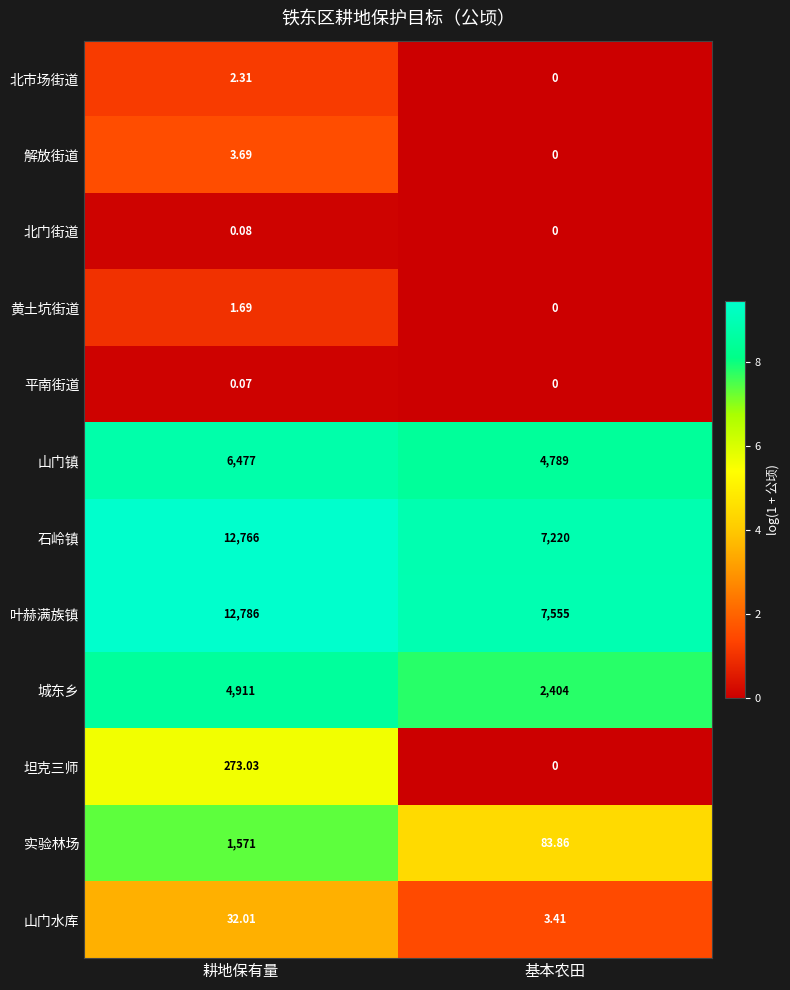

Which category has the lowest value in the 北市场街道 series?

基本农田